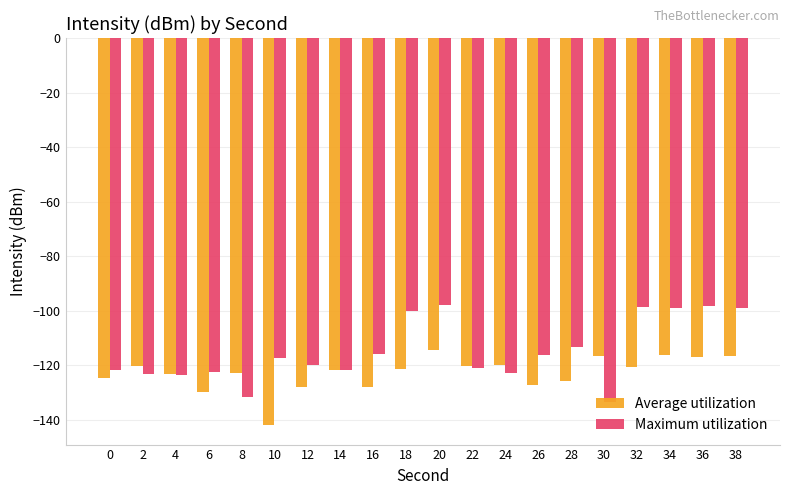

How many groups of bars are there?

20